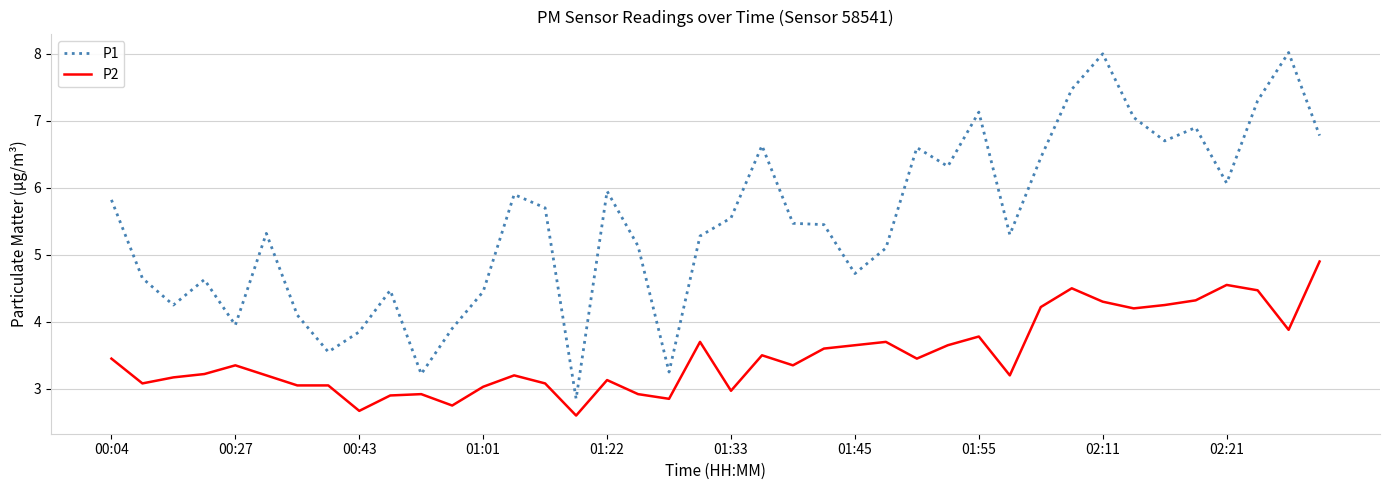

How many lines are shown in the chart?

2